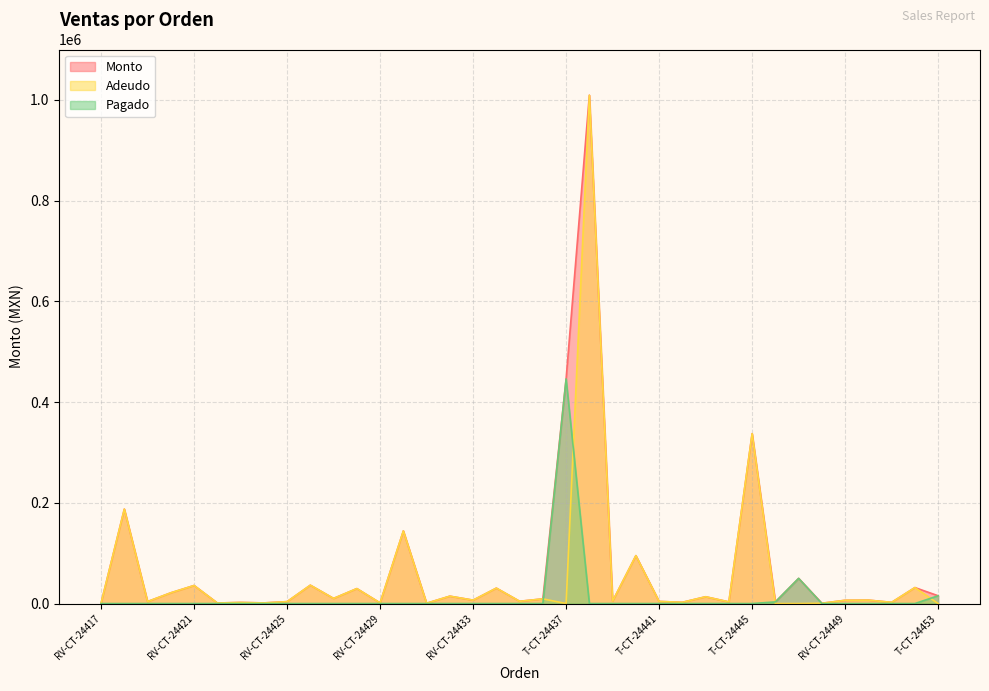

What position from the left is T-CT-24447?

31